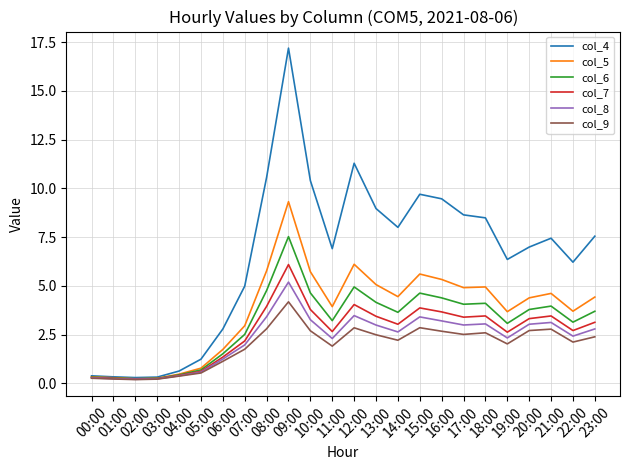

Is this an area chart (filled region under the line)?

No